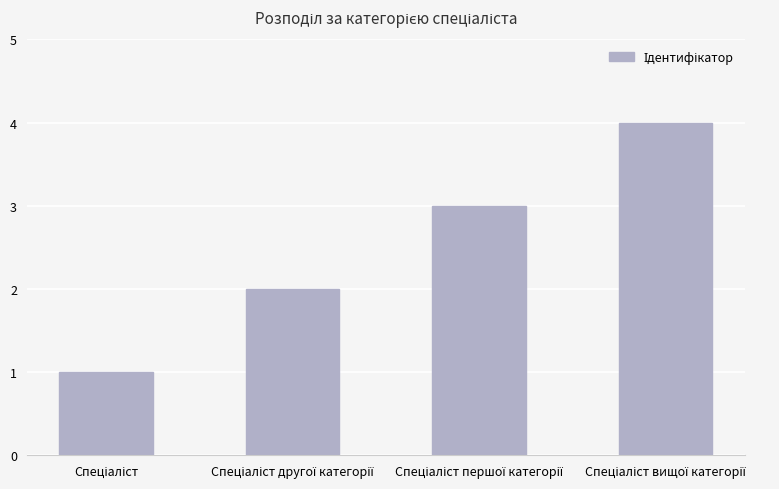

What is the sum of all values?

10